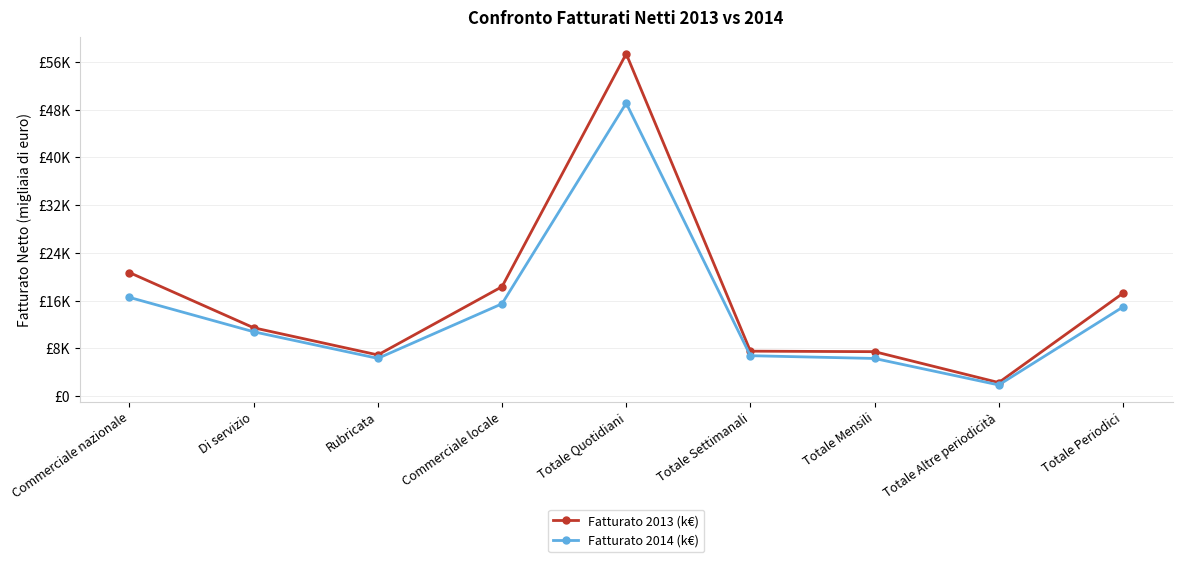

What is the difference between the Fatturato 2013 (k€) values at Totale Settimanali and Rubricata?

631